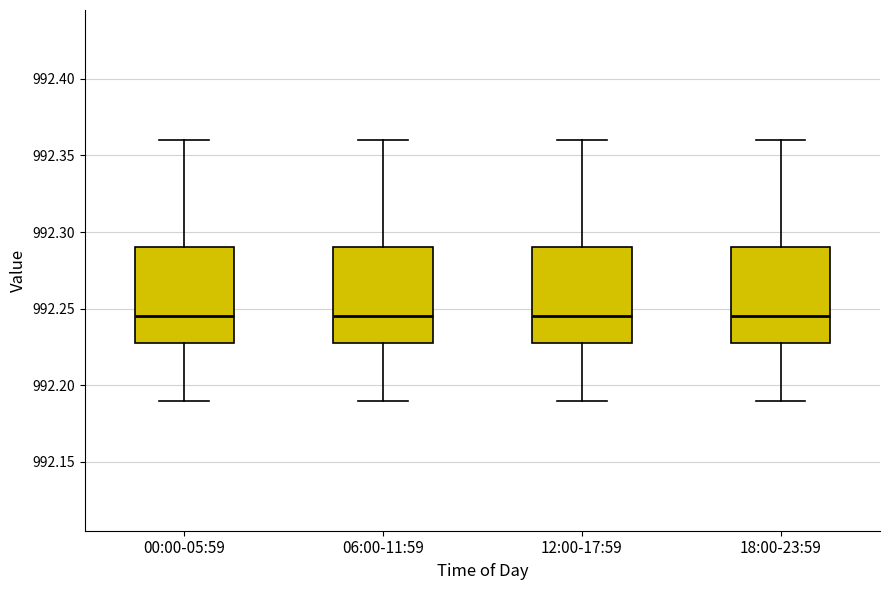

Reading left to right, read every box against the y-axis: the position of its median line, the range the box covers, and the ends of its whiskers. The values are not printed on the chart, so give them approximately, as read against the axis.

00:00-05:59: median 992.245, box 992.230 to 992.290, whiskers 992.190 to 992.360
06:00-11:59: median 992.245, box 992.230 to 992.290, whiskers 992.190 to 992.360
12:00-17:59: median 992.245, box 992.230 to 992.290, whiskers 992.190 to 992.360
18:00-23:59: median 992.245, box 992.230 to 992.290, whiskers 992.190 to 992.360